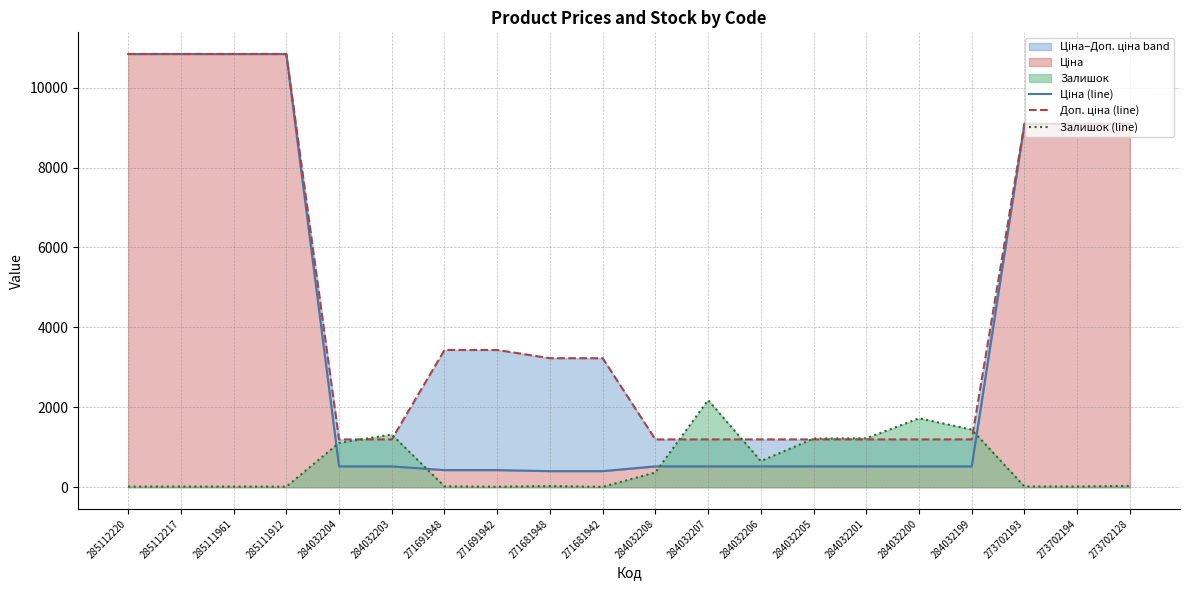

The value of Залишок (line) at 284032203 is 2045.3. True or false?

False